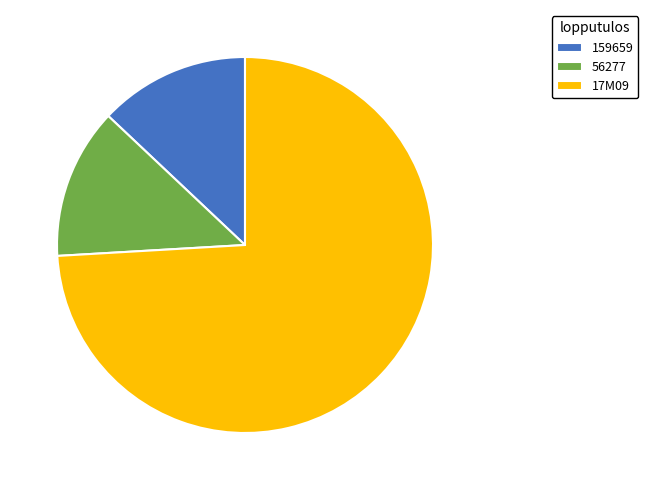

Count the number of slices in the pie.

3